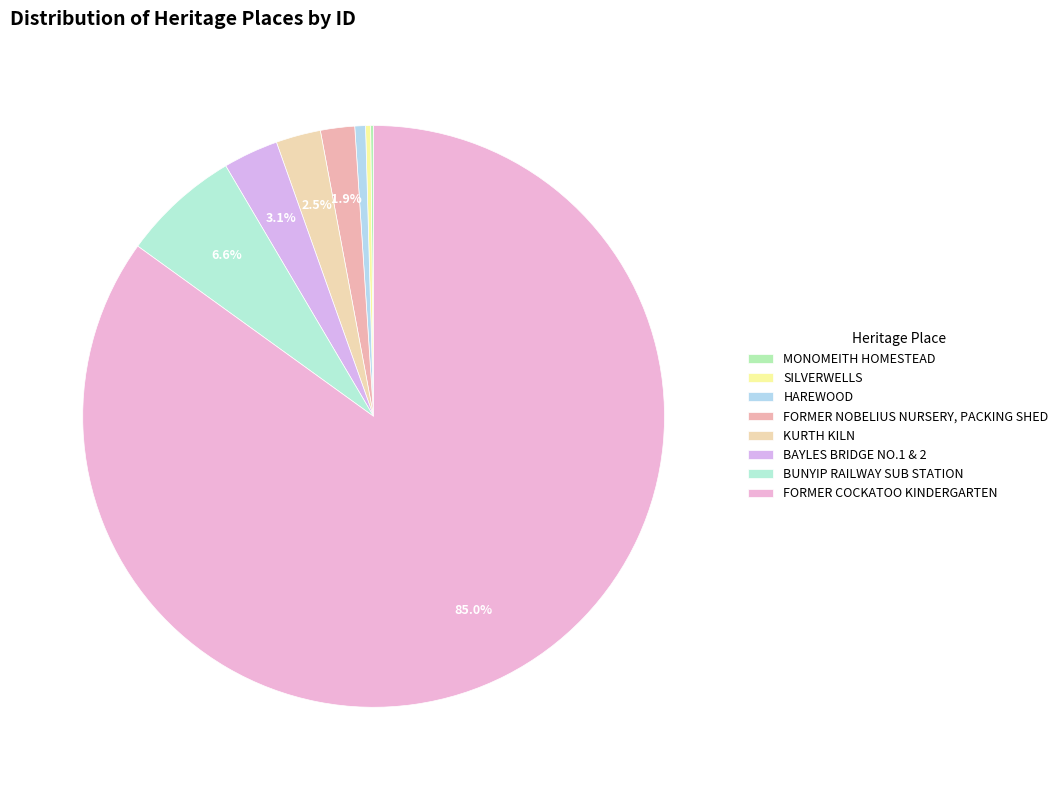

What is the largest slice in the pie chart?

FORMER COCKATOO KINDERGARTEN